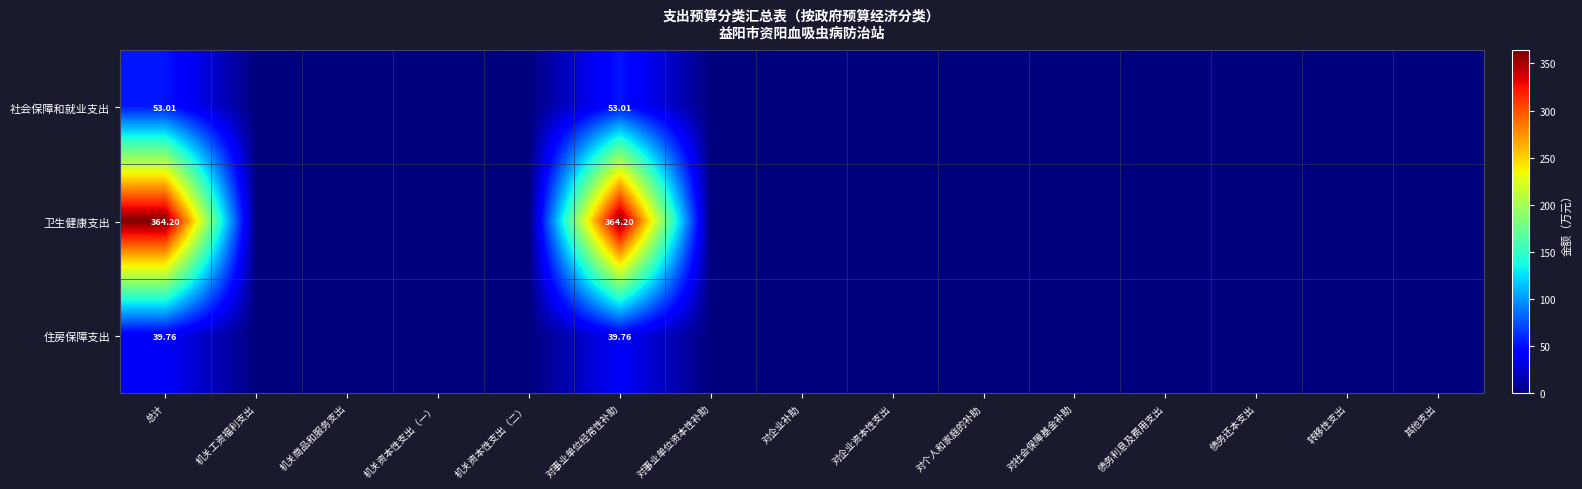

Is it true that 卫生健康支出 equals 152.0 at 对企业补助?

False